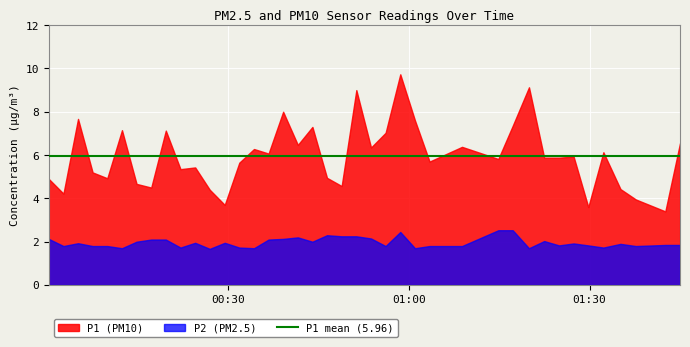

Between 2023-07-29T01:24:56 and 2023-07-29T01:37:40, which series saw the biggest shift?

P1